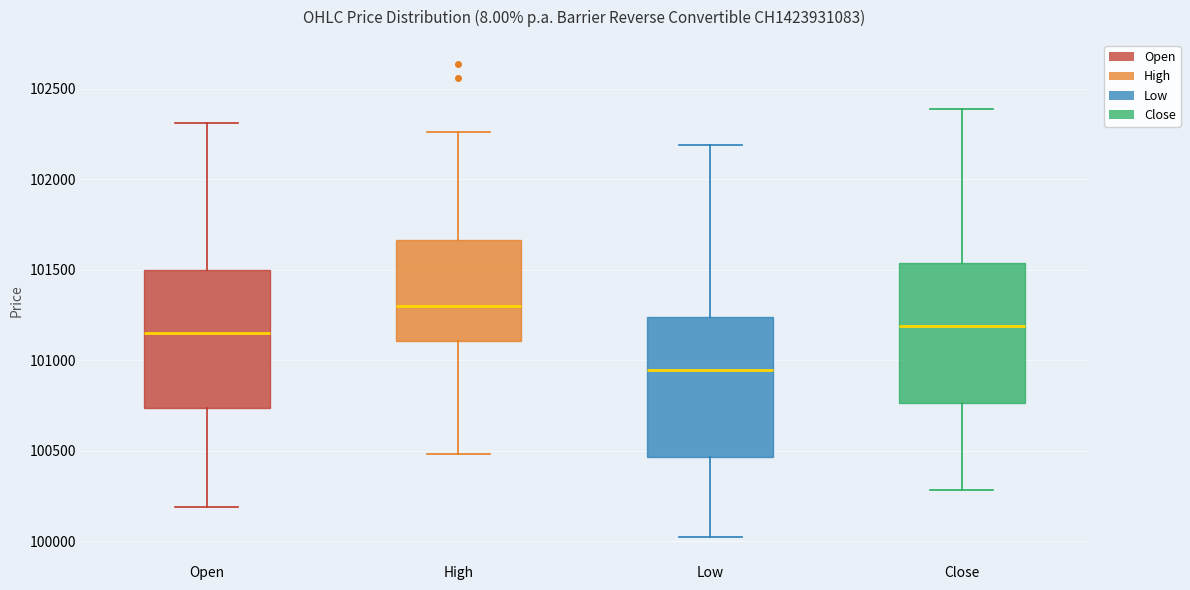

Which box has the highest median line?

High